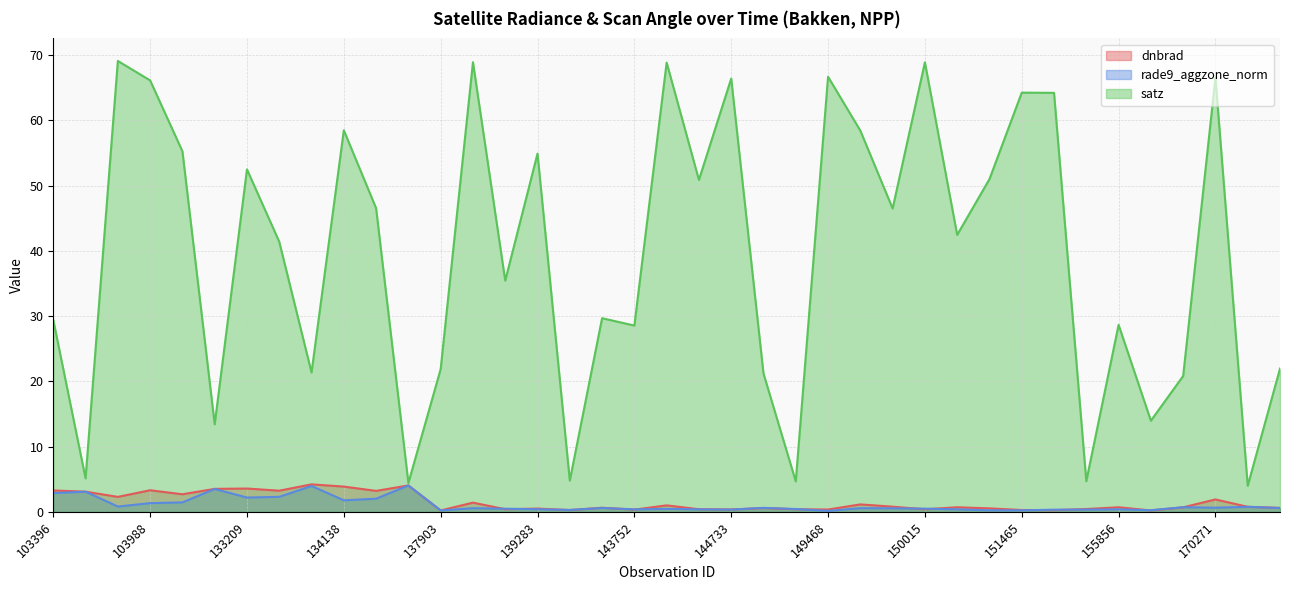

What is the greatest value displayed?

69.1